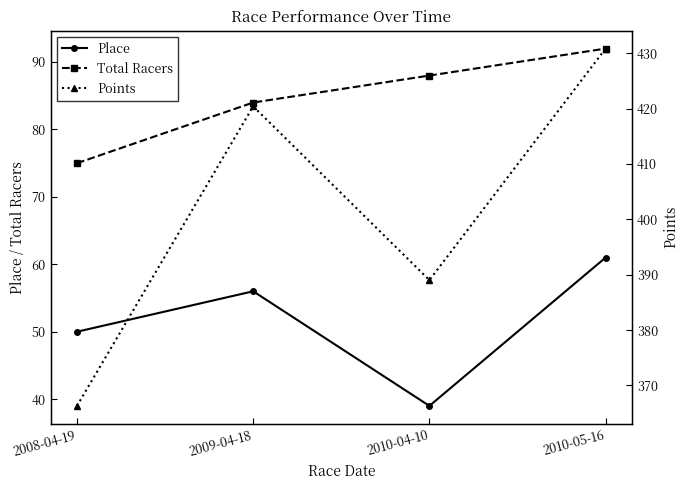

How many interior local valleys does the Place series have?

1